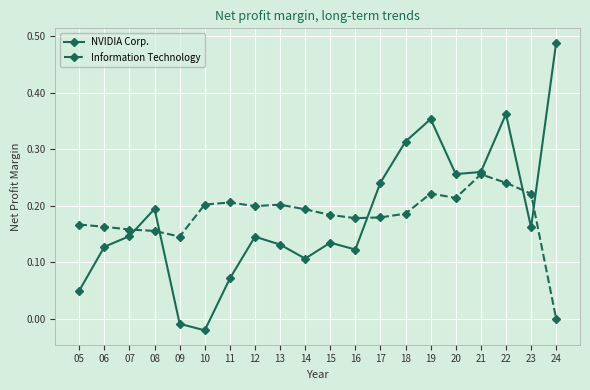

True or false: NVIDIA Corp. and Information Technology intersect in this chart.

True